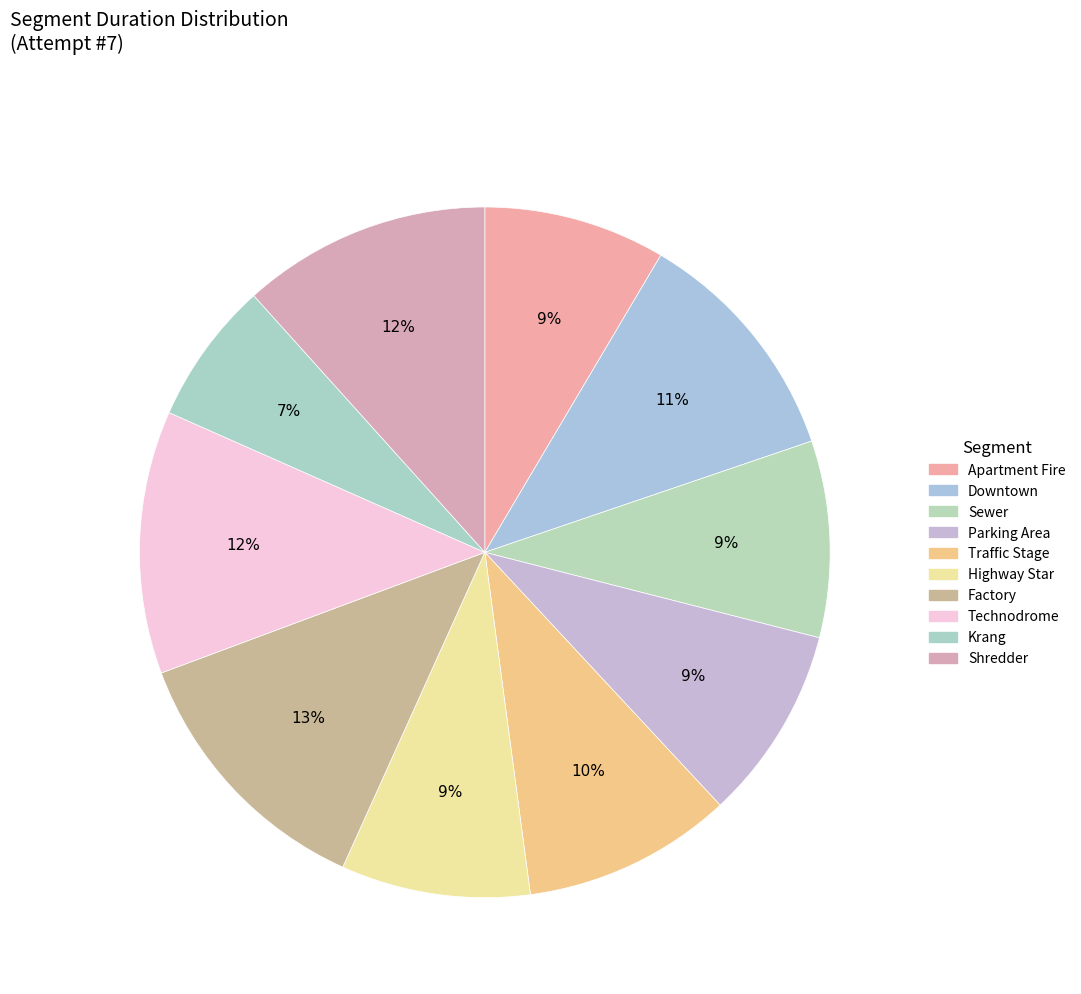

Count the number of slices in the pie.

10